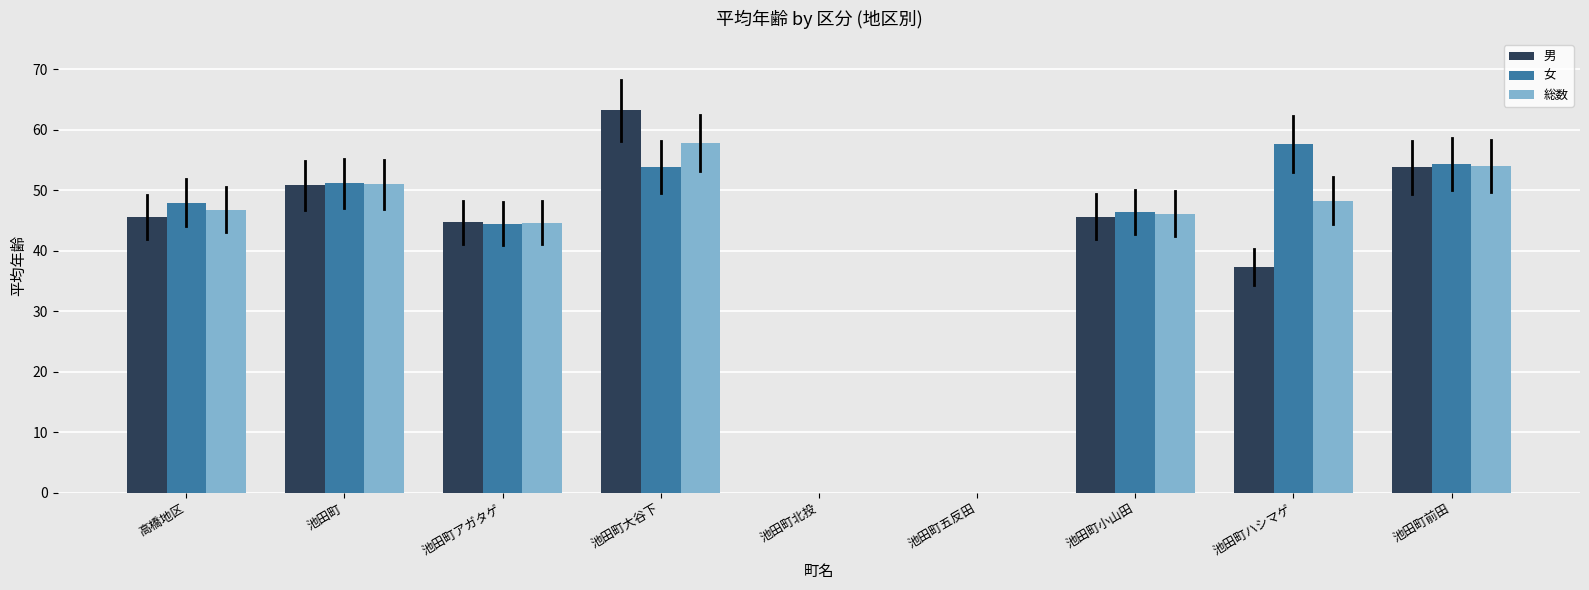

Is the value of 総数 at 池田町小山田 greater than the value of 女 at 池田町?

No